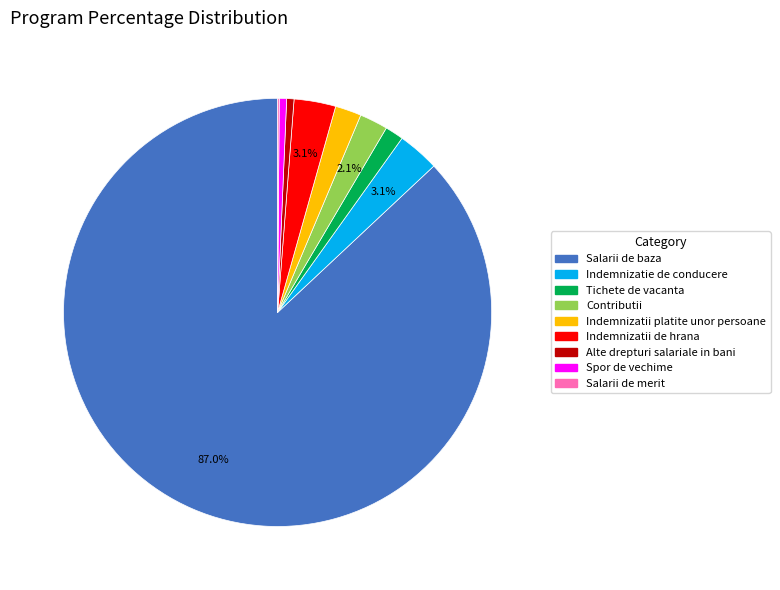

What is the largest slice in the pie chart?

Salarii de baza